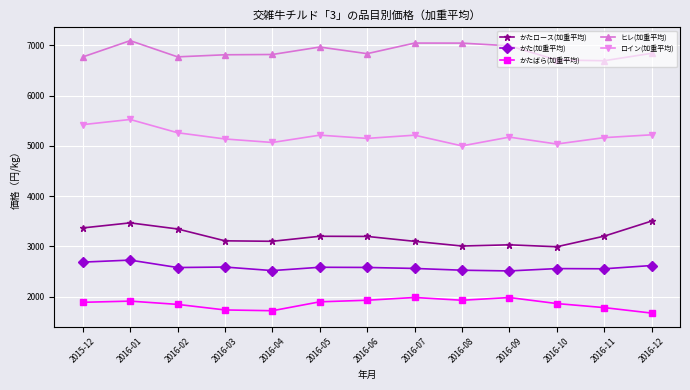

True or false: ヒレ(加重平均) and かたばら(加重平均) intersect in this chart.

False